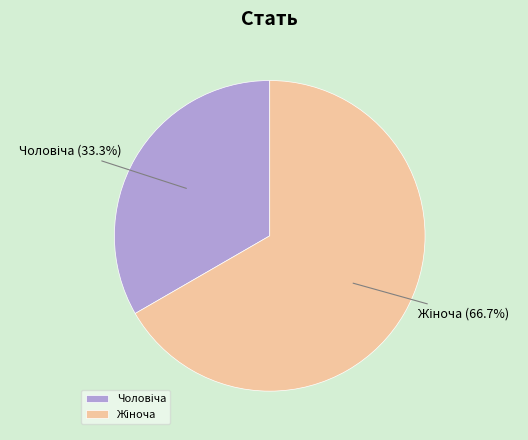

Is there a majority slice in this chart?

Yes